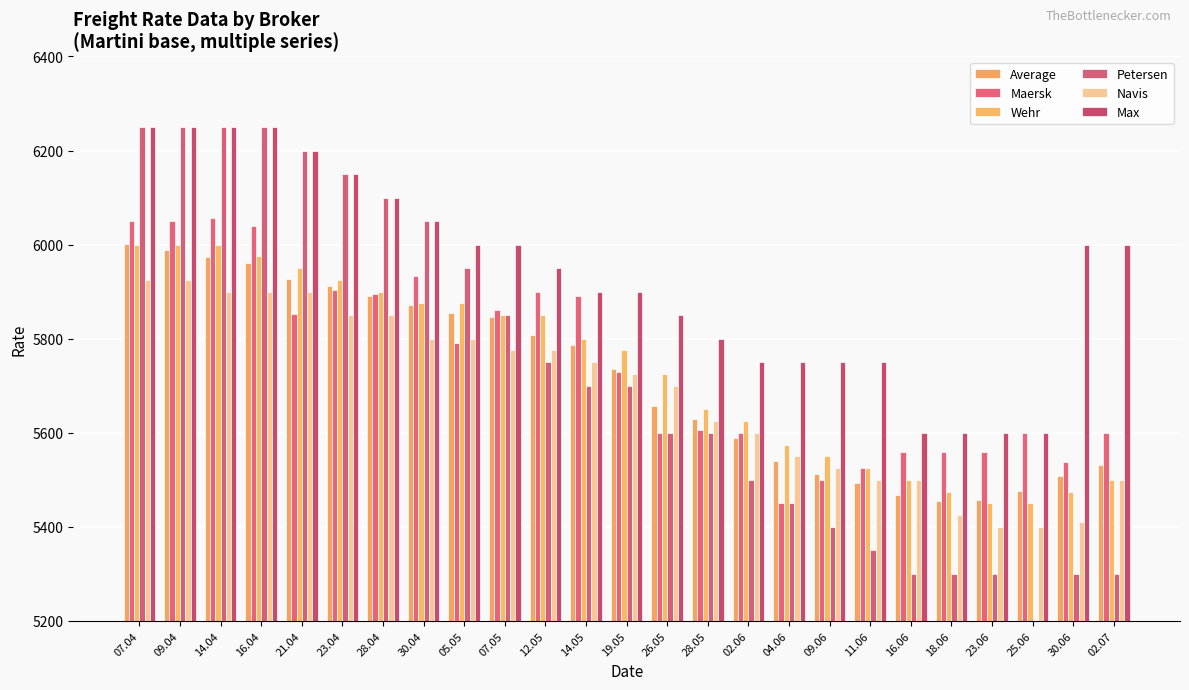

Which series has the widest spread of values?

Petersen